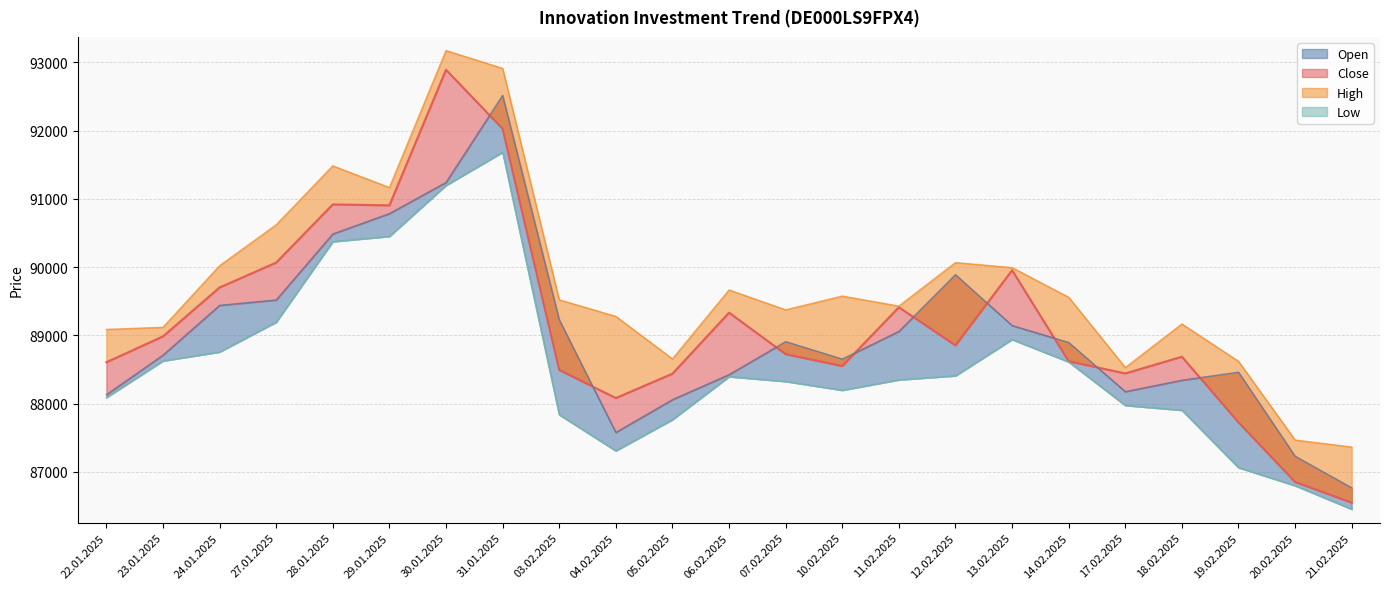

Between 23.01.2025 and 30.01.2025, which is larger?

30.01.2025